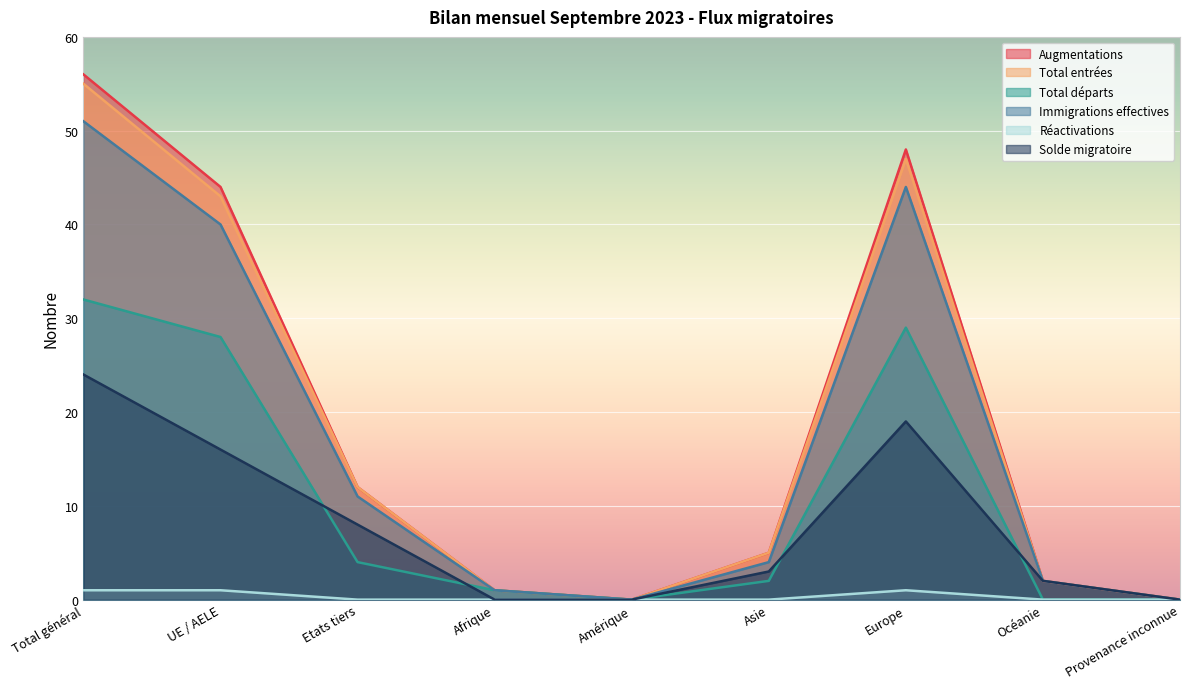

How many values in the Solde migratoire series are below 3?

4